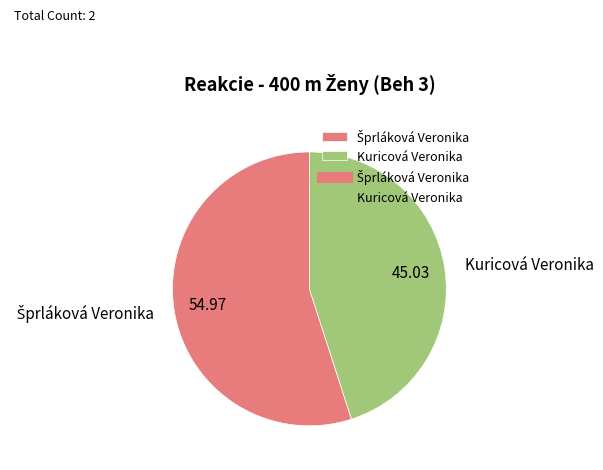

Is there any slice that represents more than half of the pie?

Yes